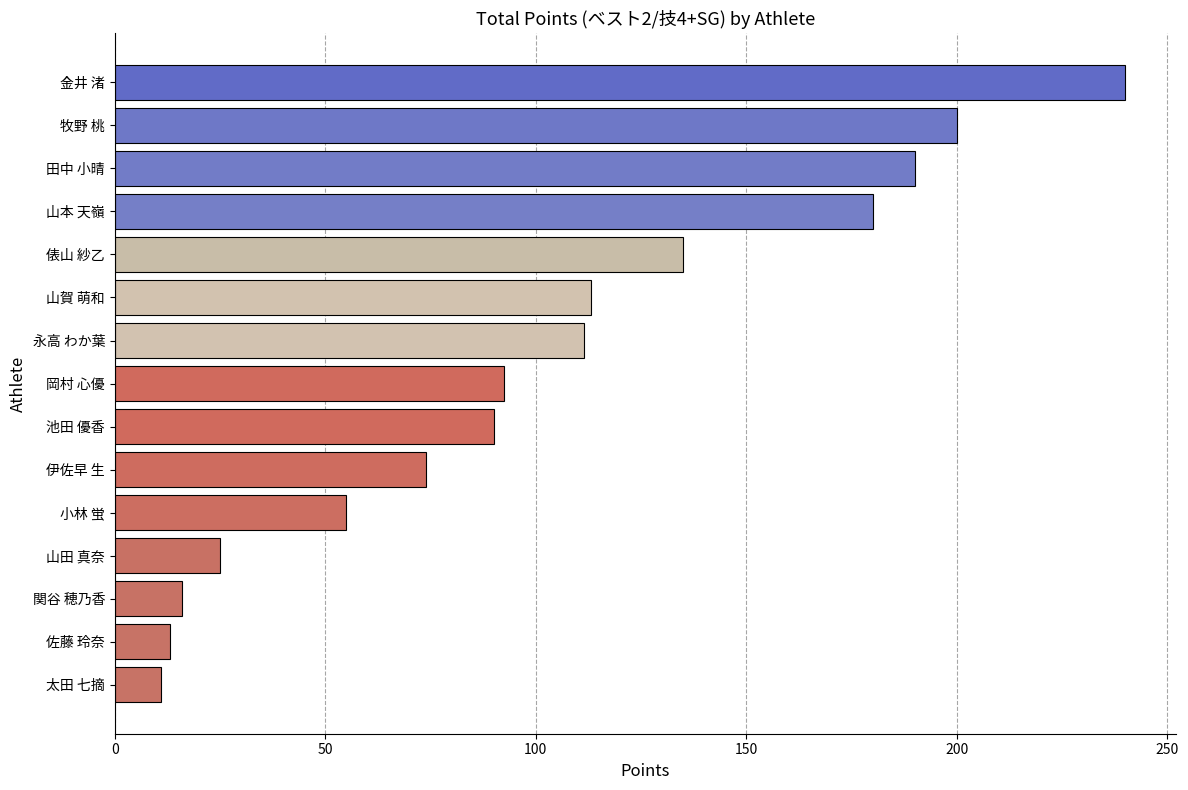

What is the difference between the maximum and minimum values?

229.0